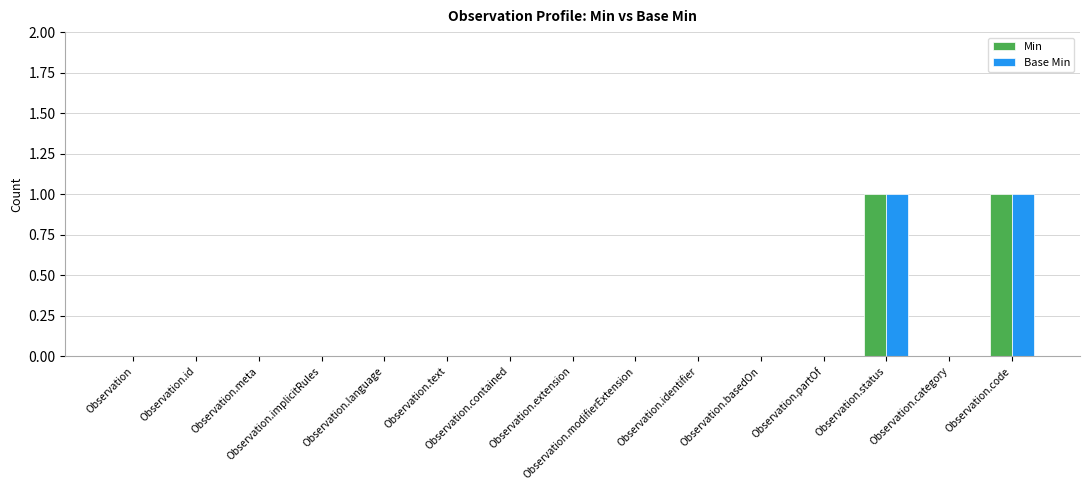

Count the Base Min values in the range 0 to 1.

15